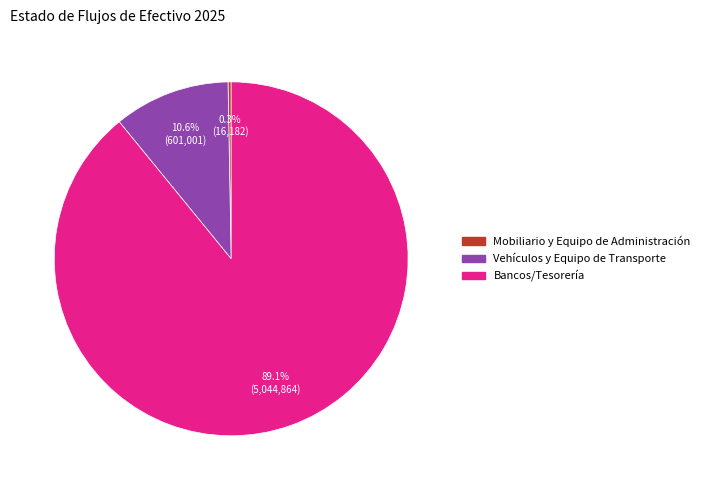

Is it true that Mobiliario y Equipo de Administración is 0% of the pie?

True